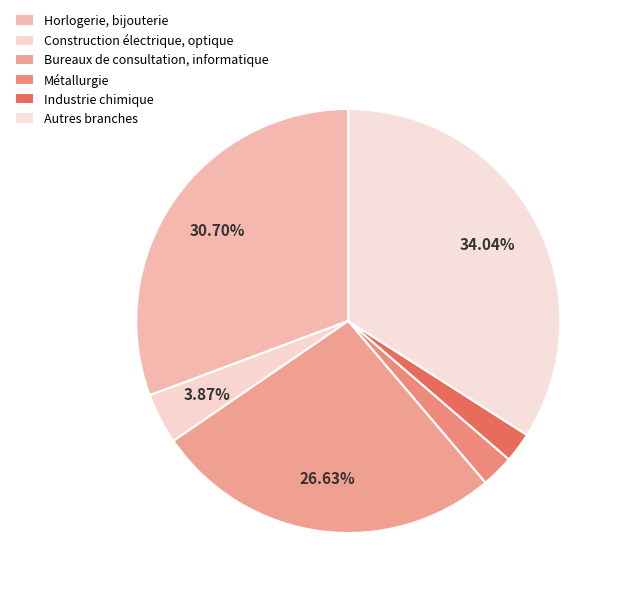

Rank the categories by value from highest to lowest.

Autres branches, Horlogerie, bijouterie, Bureaux de consultation, informatique, Construction électrique, optique, Métallurgie, Industrie chimique